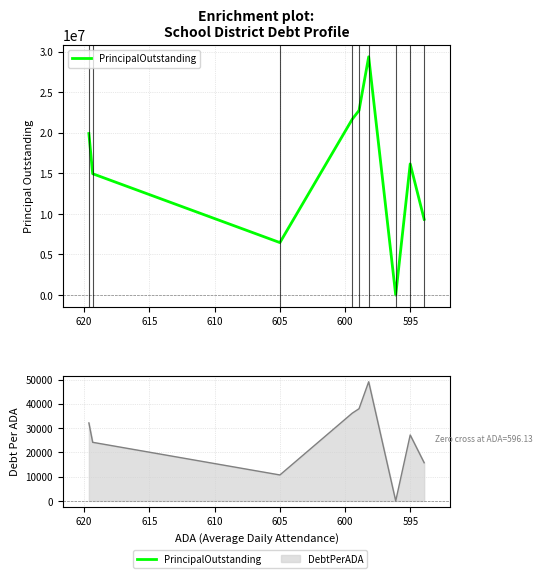

True or false: the data has more than 1 interior local peaks.

True